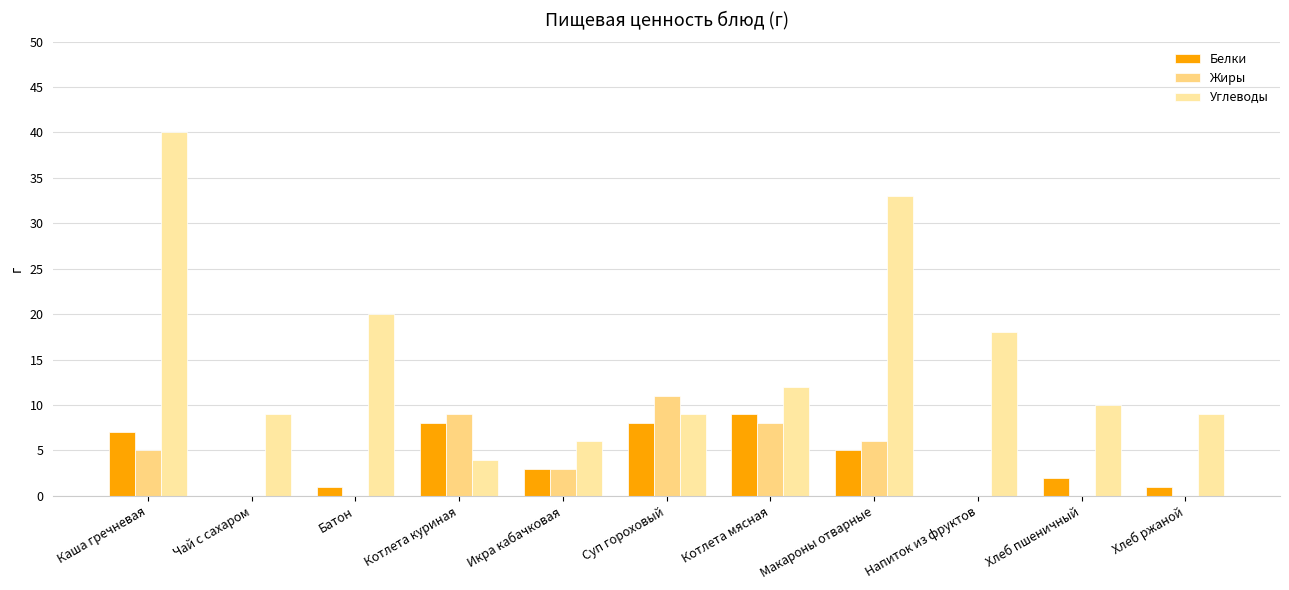

Which category has the lowest value across all series?

Чай с сахаром